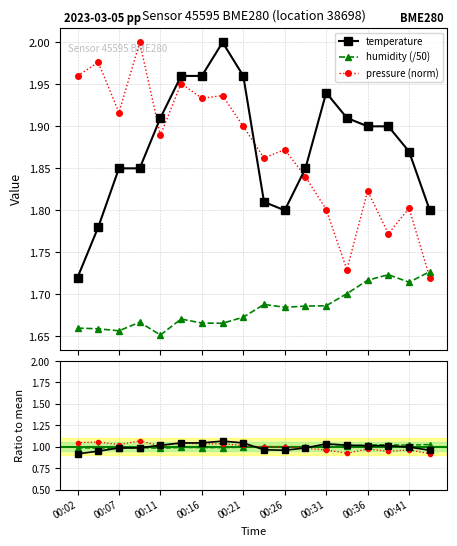

How many times do humidity (/50) and pressure (norm) cross each other?

1